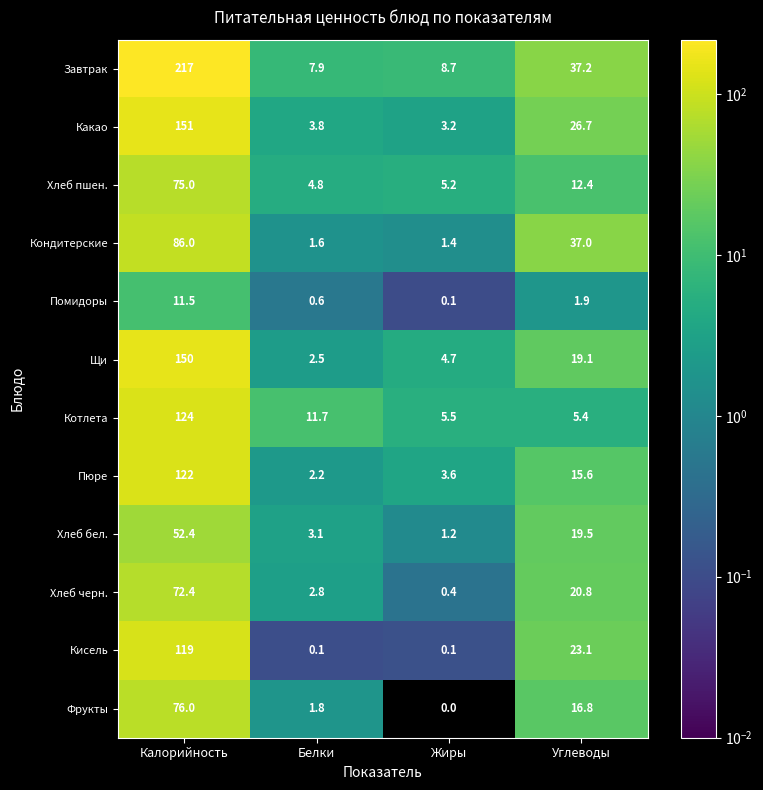

Which series has the largest total across all categories?

Завтрак